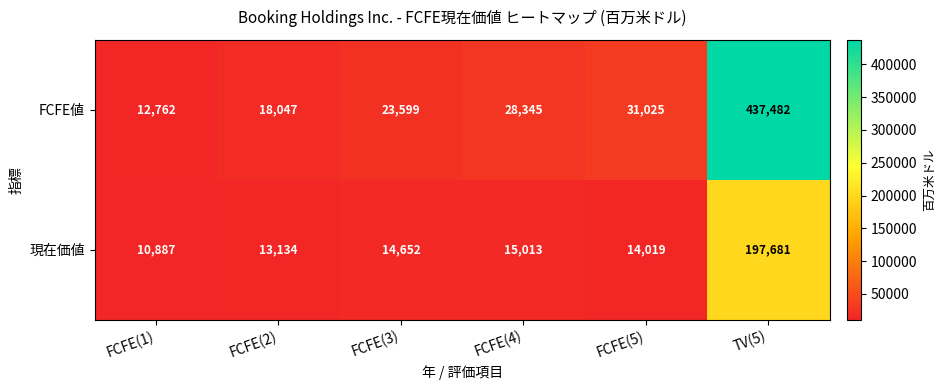

What is the average value of the FCFE値 series?

91877